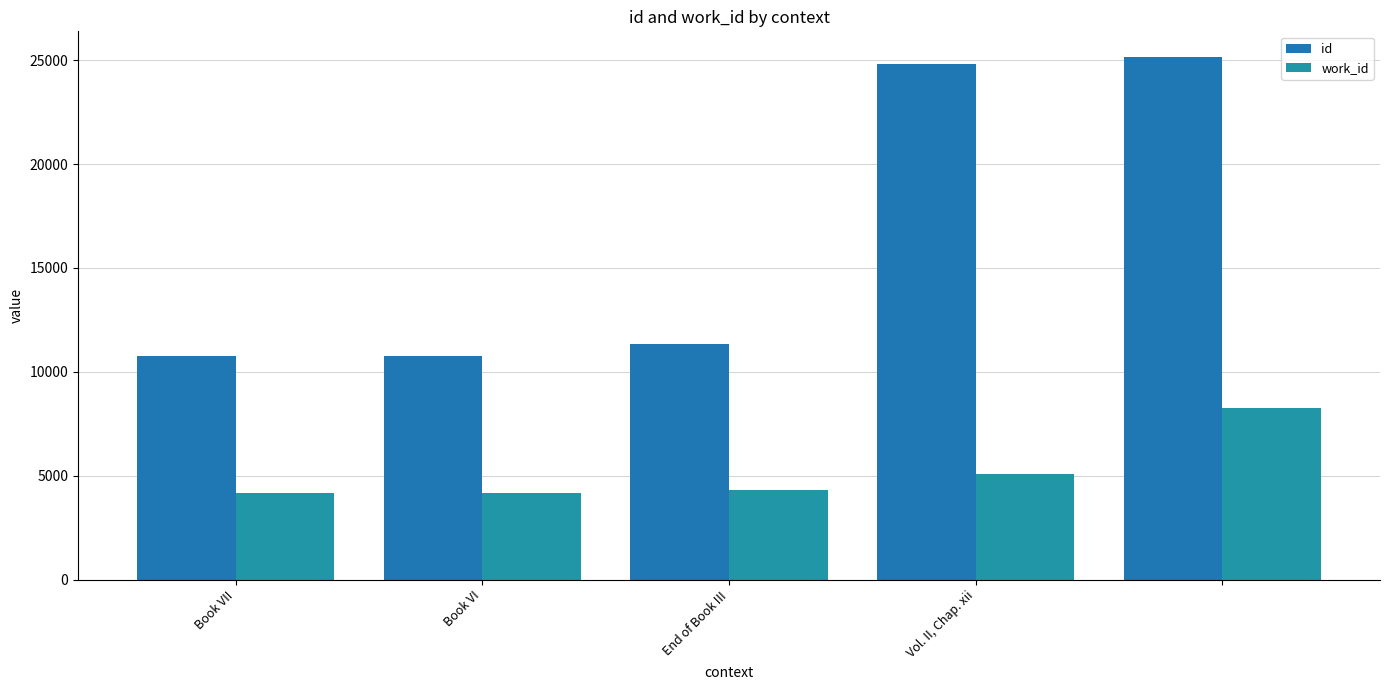

What is the difference between the second highest and second lowest values in the id series?

14041